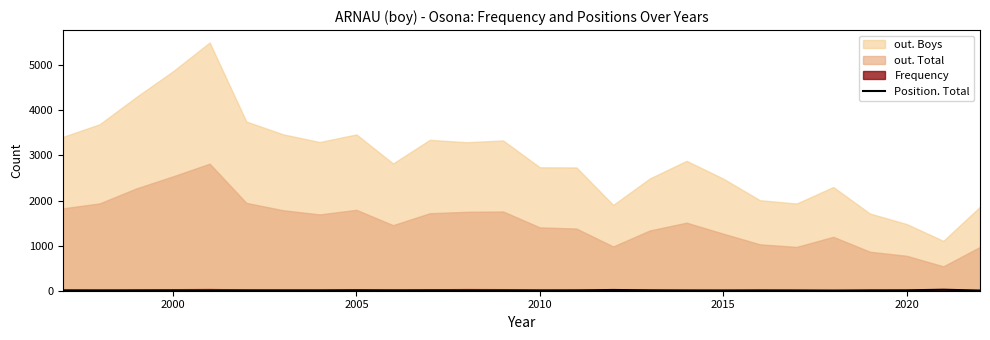

Is it true that Position. Total equals 4 at 2015?

True